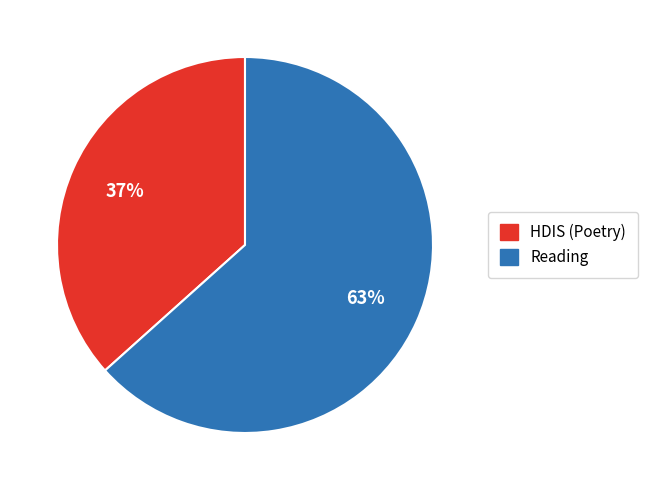

What percentage is the Reading slice, to the nearest percent?

63%